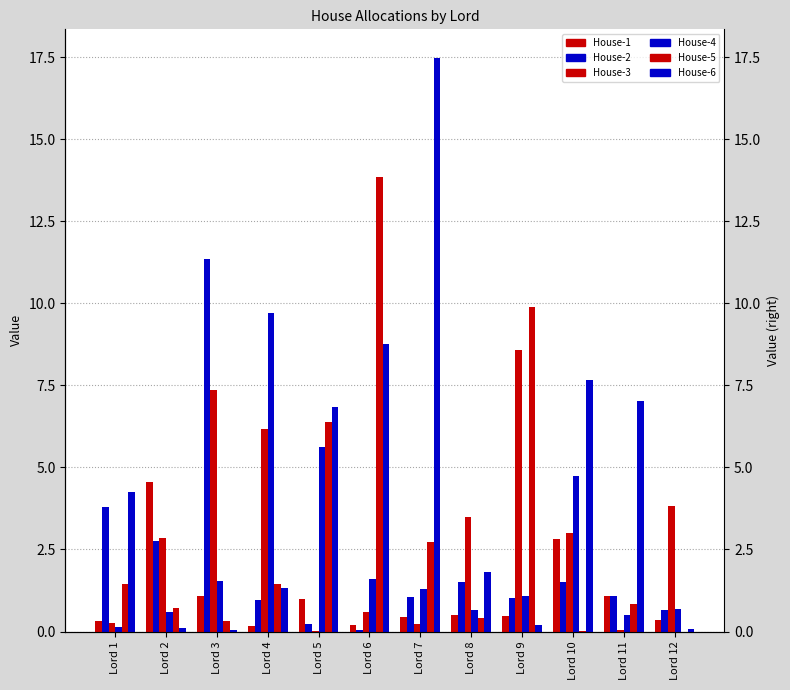

The House-3 series shows 3.6 at Lord 4. True or false?

False